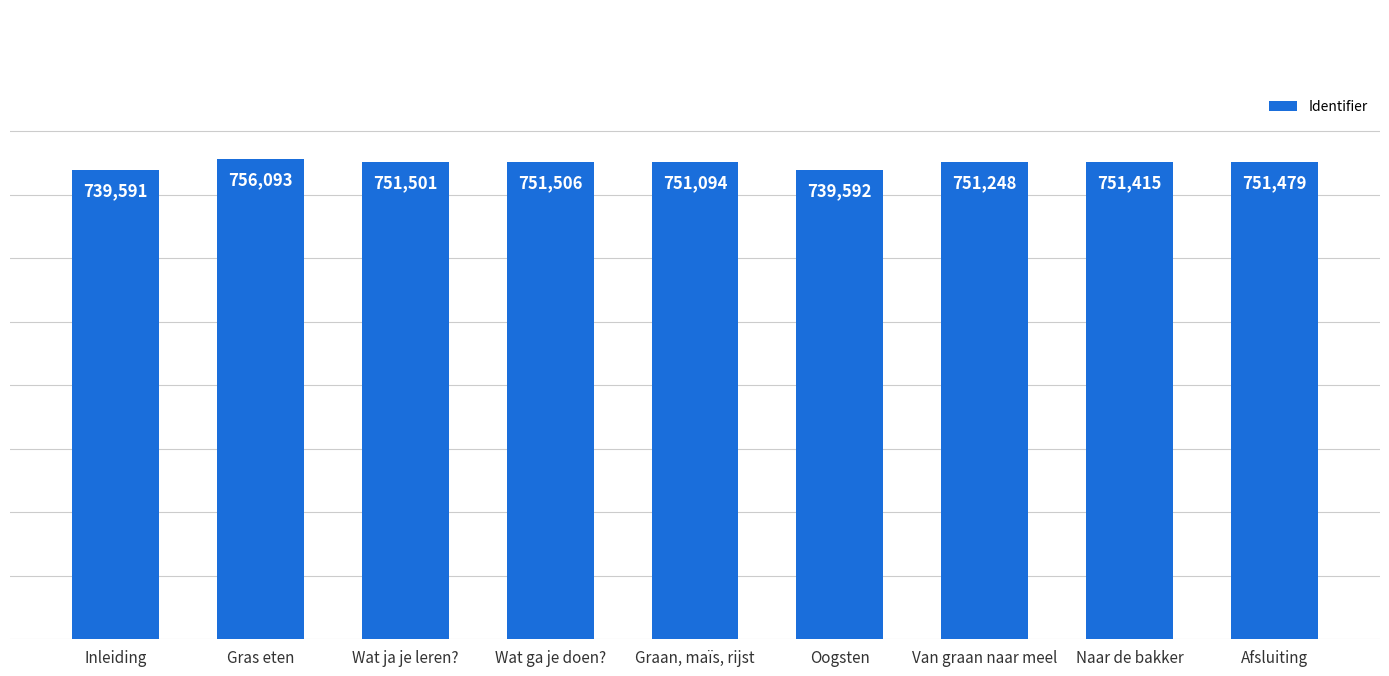

Where does the data first go above 751415?

Gras eten